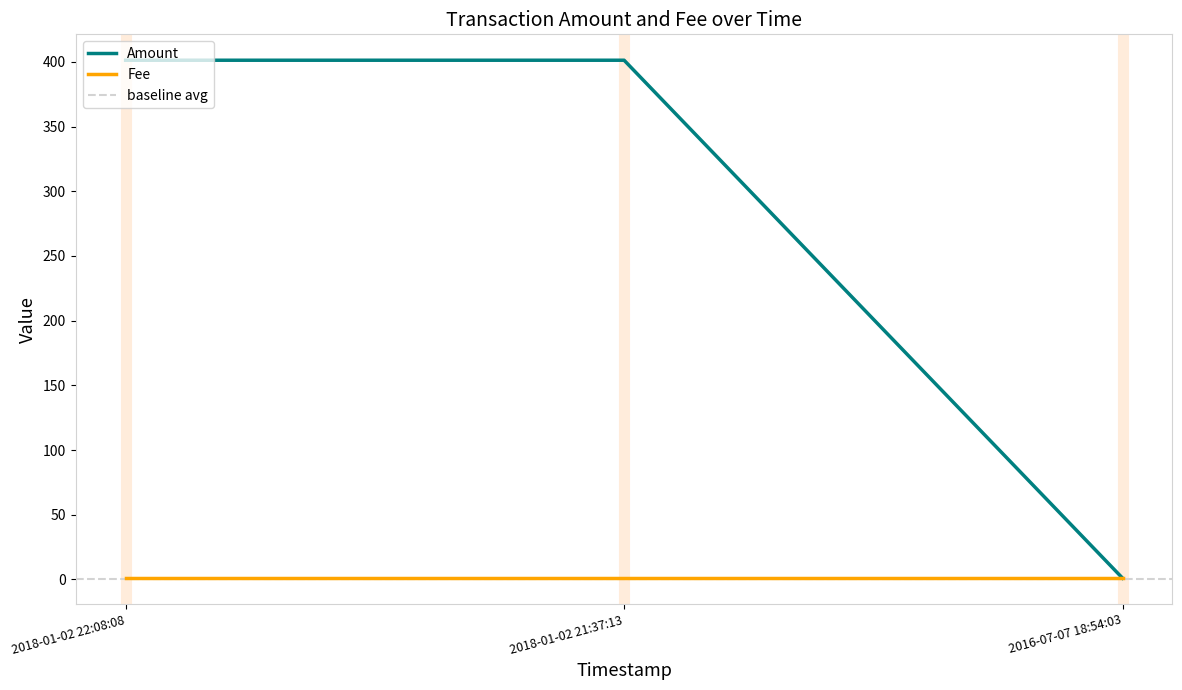

What position from the right is 2016-07-07 18:54:03?

1